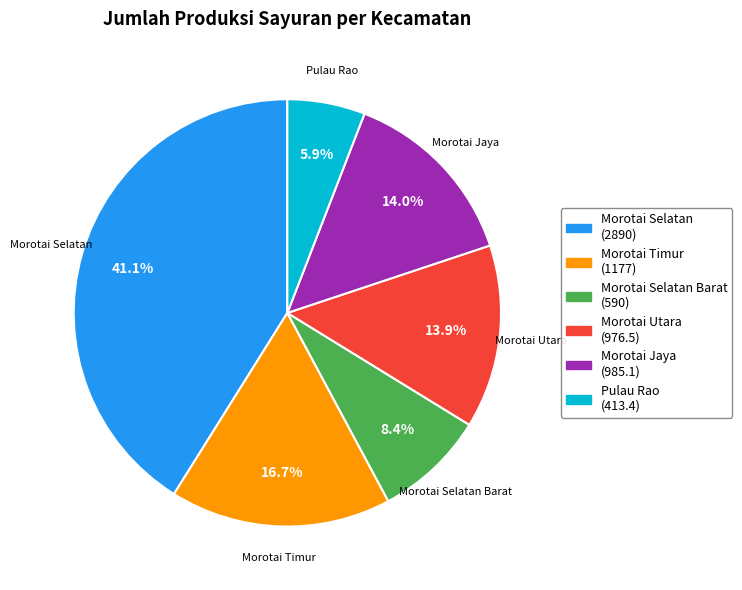

How many segments does this pie chart have?

6